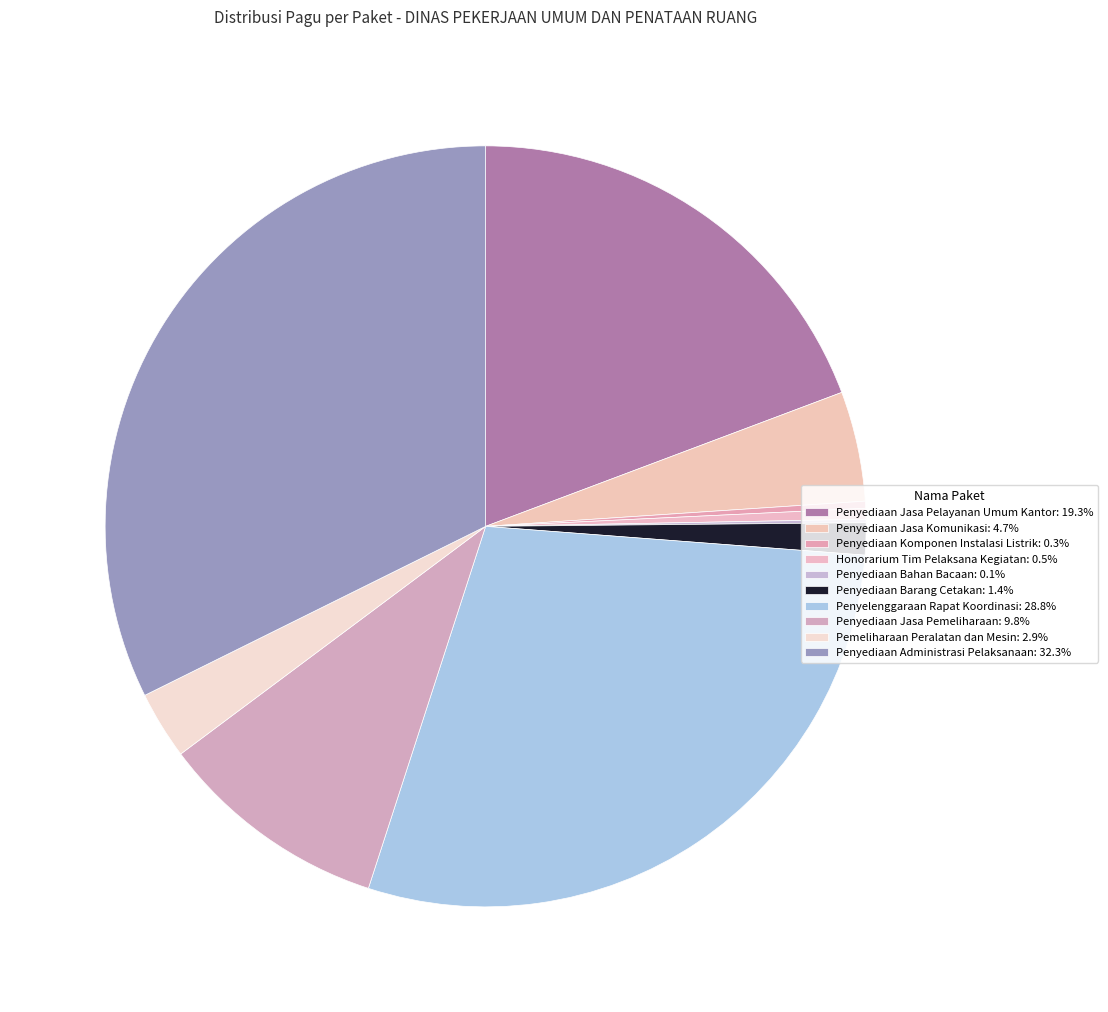

To the nearest percent, what is the difference between the Penyelenggaraan Rapat Koordinasi and Penyediaan Komponen Instalasi Listrik slice percentages?

28%